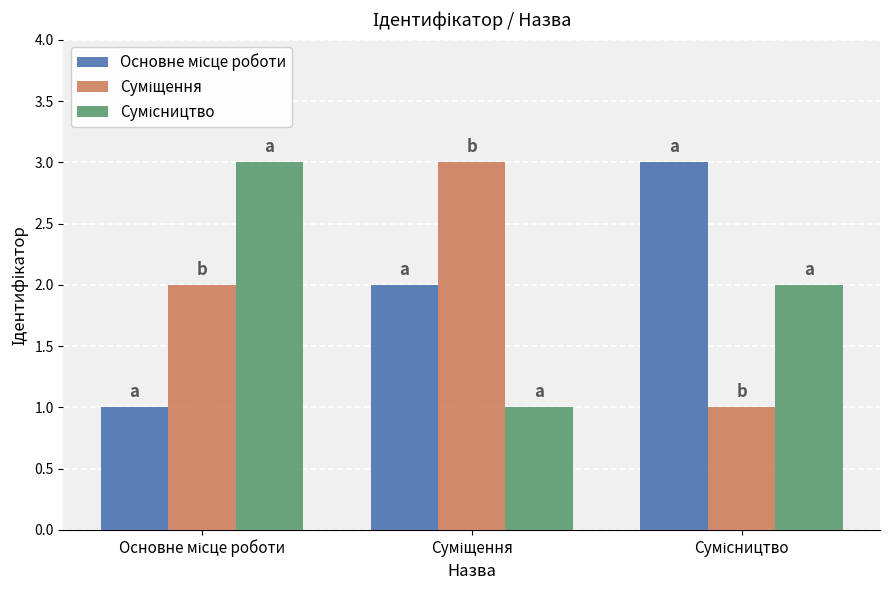

What is the greatest value displayed?

3